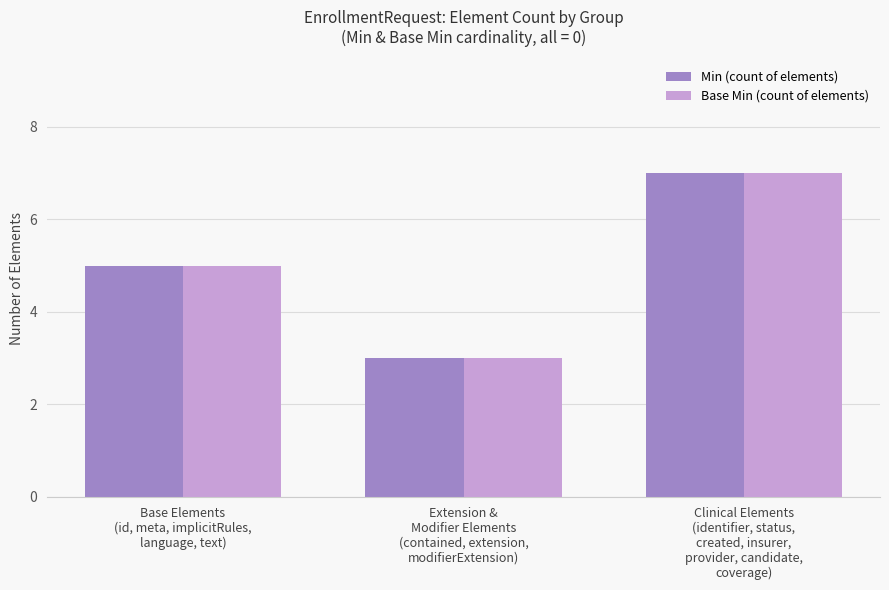

At which category is the sum across all series the highest?

Clinical Elements
(identifier, status,
created, insurer,
provider, candidate,
coverage)